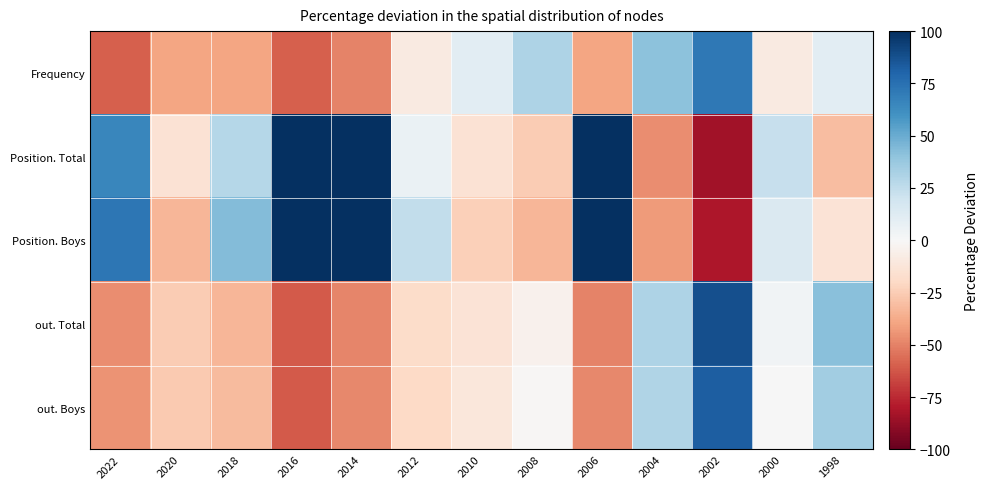

Reading left to right, what are all the values shown in this chart?

Frequency: 2022=-59.7	2020=-39.5	2018=-39.5	2016=-59.7	2014=-49.6	2012=-9.3	2010=10.9	2008=31.0	2006=-39.5	2004=41.1	2002=71.3	2000=-9.3	1998=10.9
Position. Total: 2022=65.5	2020=-14.6	2018=28.1	2016=183.0	2014=124.2	2012=6.8	2010=-14.6	2008=-25.3	2006=140.2	2004=-46.6	2002=-84.0	2000=22.8	1998=-30.6
Position. Boys: 2022=72.1	2020=-33.1	2018=43.4	2016=177.2	2014=119.9	2012=24.3	2010=-23.5	2008=-33.1	2006=119.9	2004=-42.6	2002=-80.9	2000=14.7	1998=-14.0
out. Total: 2022=-46.9	2020=-25.7	2018=-32.9	2016=-61.4	2014=-48.9	2012=-18.2	2010=-13.5	2008=-4.5	2006=-49.6	2004=31.1	2002=88.2	2000=3.4	1998=41.9
out. Boys: 2022=-45.1	2020=-25.9	2018=-31.8	2016=-61.6	2014=-47.7	2012=-19.6	2010=-11.6	2008=-1.1	2006=-47.9	2004=29.9	2002=82.2	2000=0.6	1998=34.6